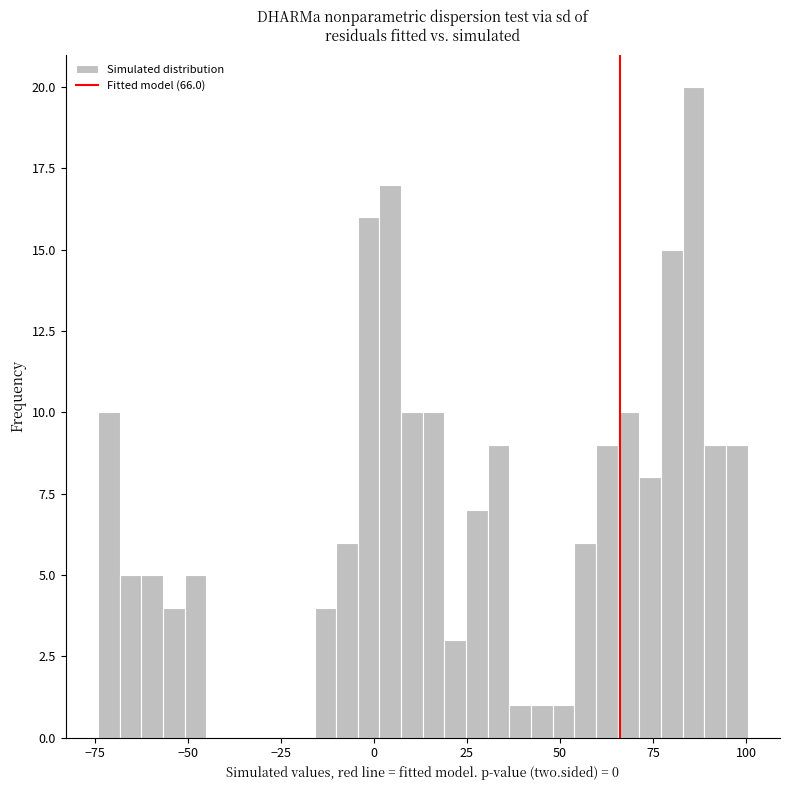

Around what value on the x-axis is the tallest bar? Give the approximate position of its centre, as read against the axis.

85